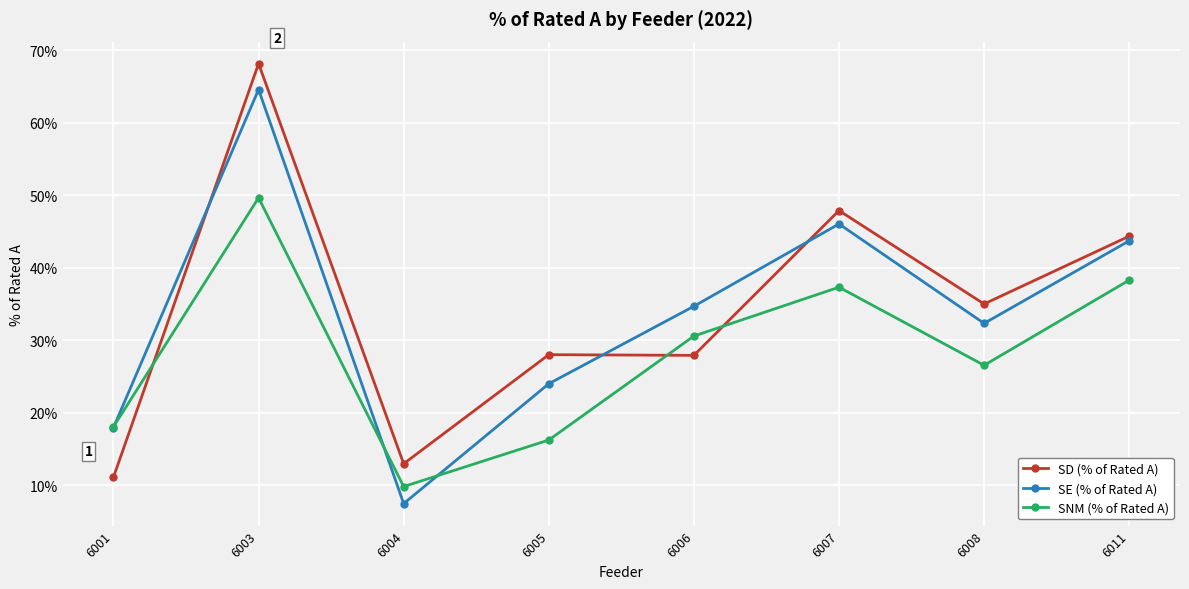

In SD (% of Rated A), how many points are higher than both neighbors (excluding endpoints)?

3